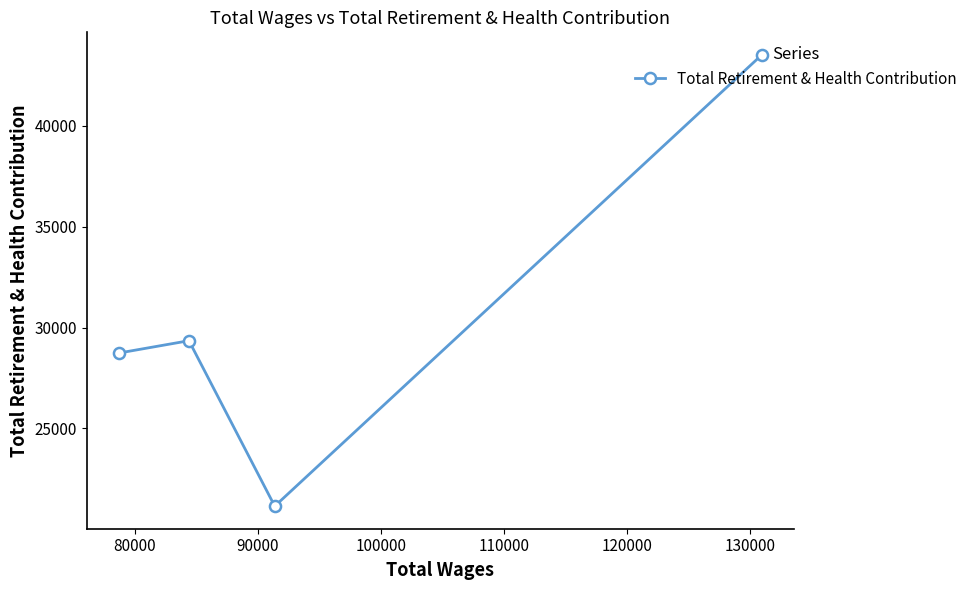

Reading left to right, extract all data points from this chart.

28740	29350	21152	43512